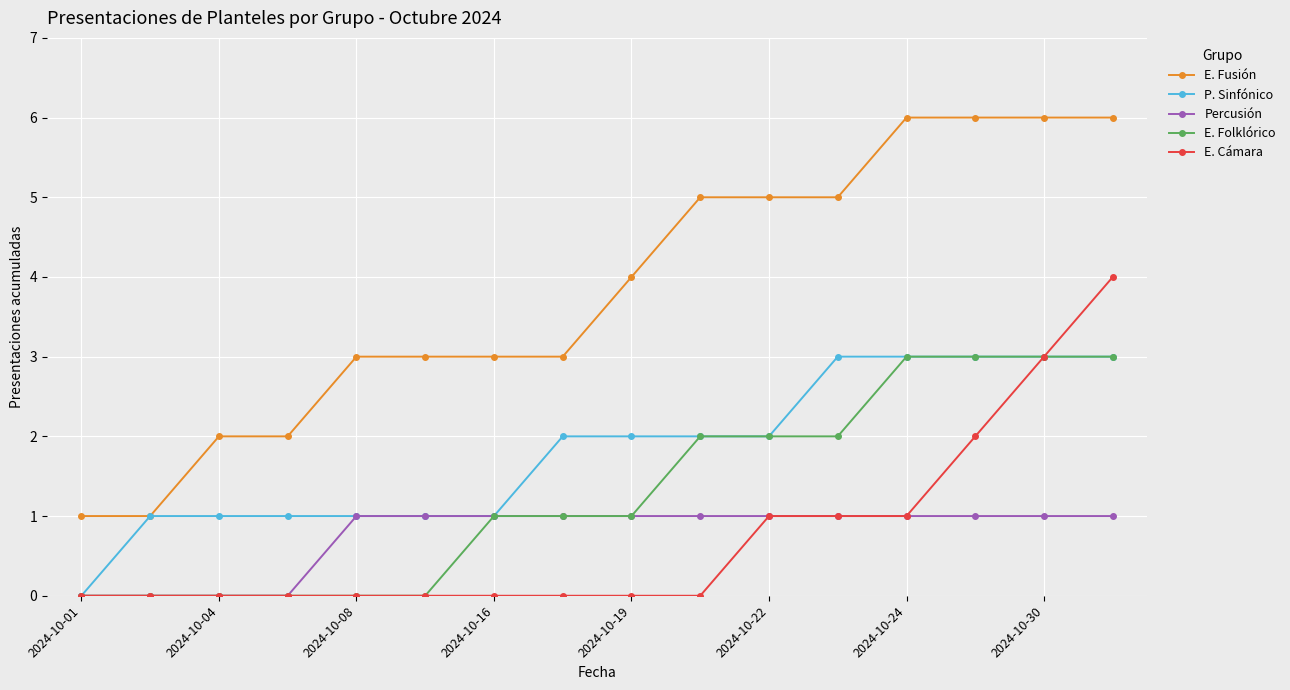

Reading left to right, extract all data points from this chart.

E. Fusión: 1	1	2	2	3	3	3	3	4	5	5	5	6	6	6	6
P. Sinfónico: 0	1	1	1	1	1	1	2	2	2	2	3	3	3	3	3
Percusión: 0	0	0	0	1	1	1	1	1	1	1	1	1	1	1	1
E. Folklórico: 0	0	0	0	0	0	1	1	1	2	2	2	3	3	3	3
E. Cámara: 0	0	0	0	0	0	0	0	0	0	1	1	1	2	3	4